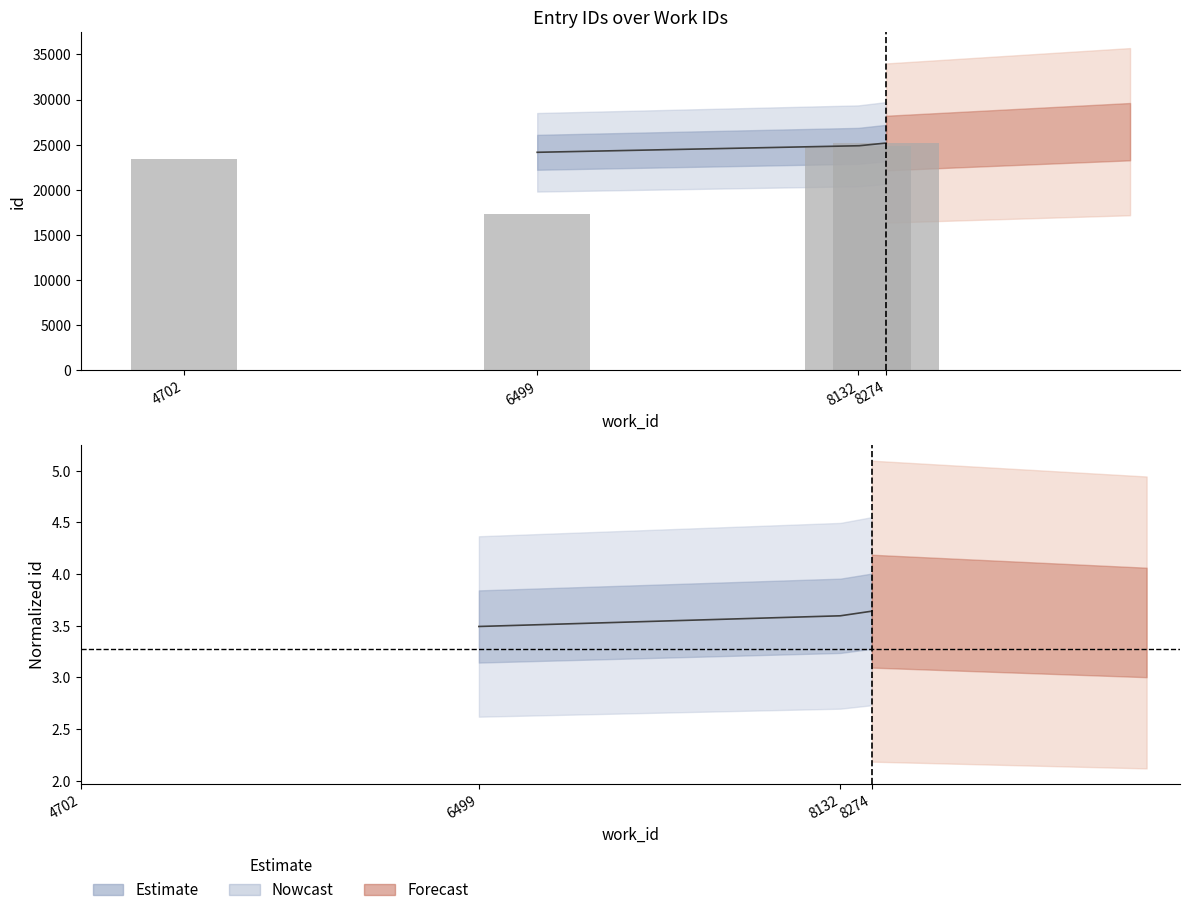

Reading right to left, what are all the values shown in this chart?

8274=25184	8132=24874	4702=23372	6499=17294